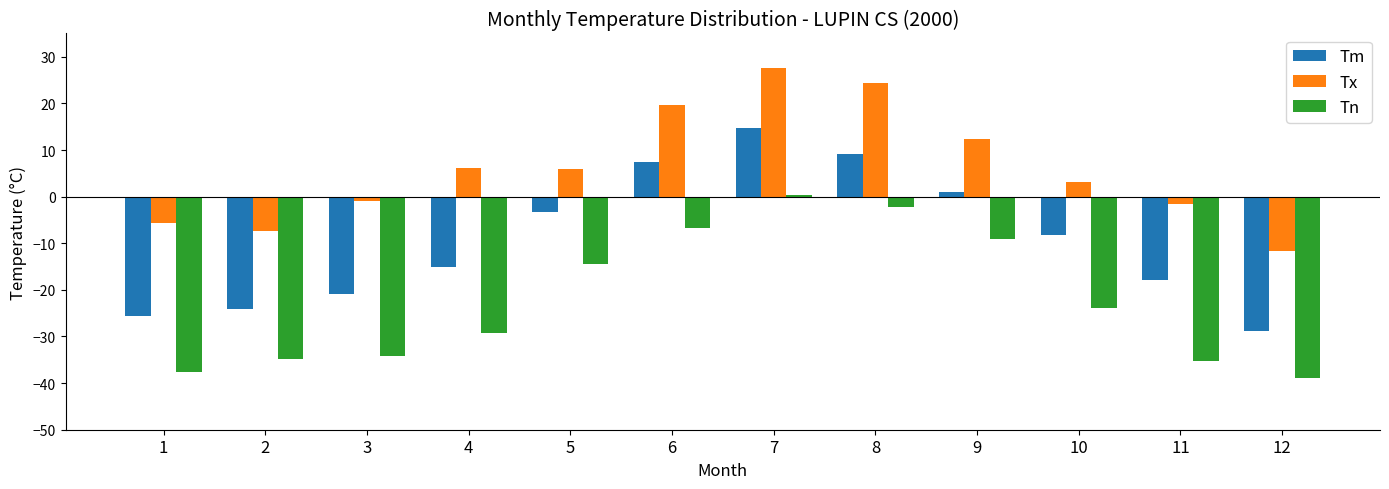

Rank the series by their maximum value, from highest to lowest.

Tx, Tm, Tn